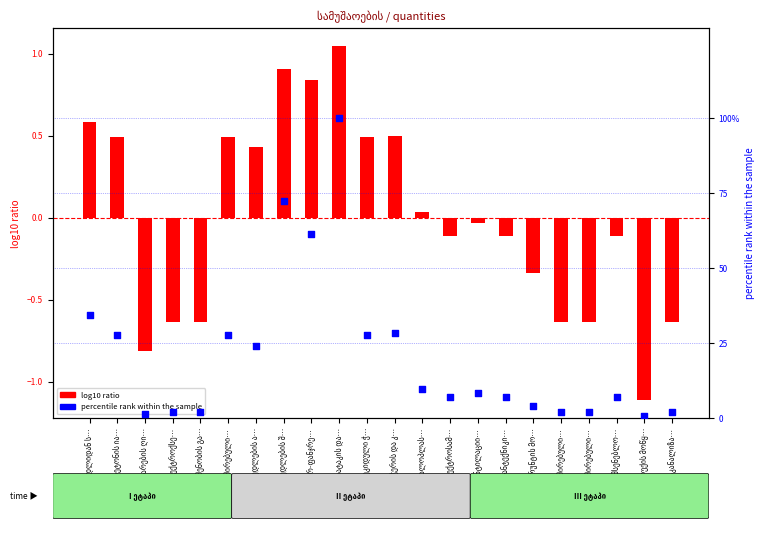

Which series reaches the maximum Y coordinate?

percentile rank within the sample